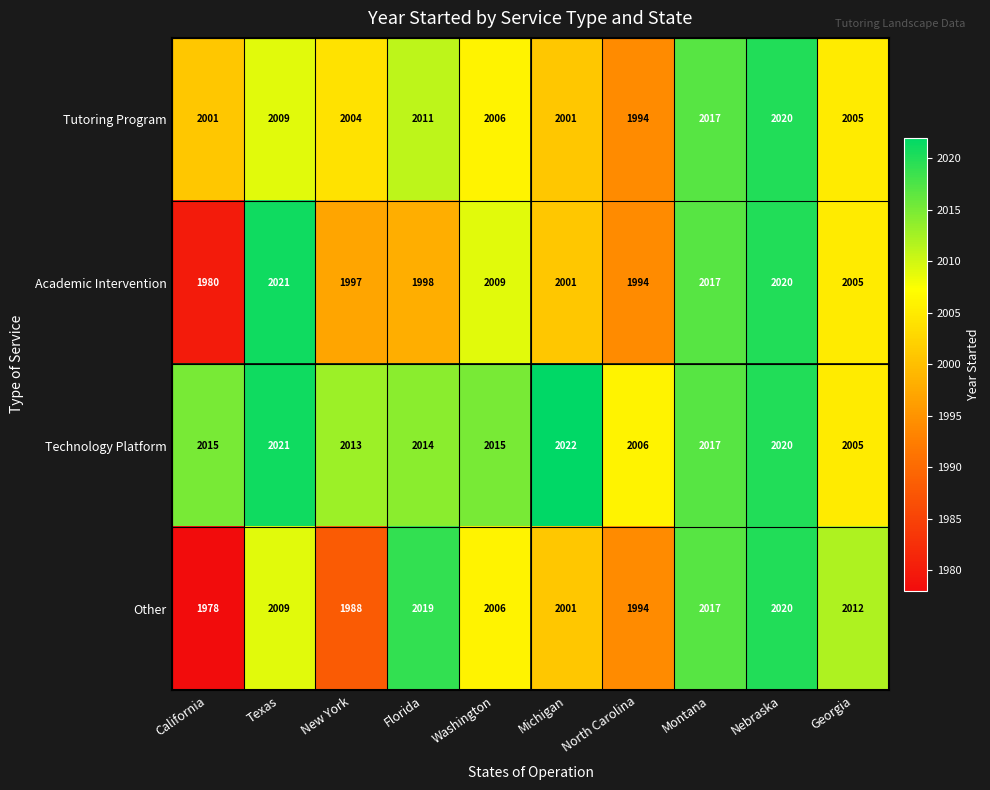

What is the average value of the Academic Intervention series?

2004